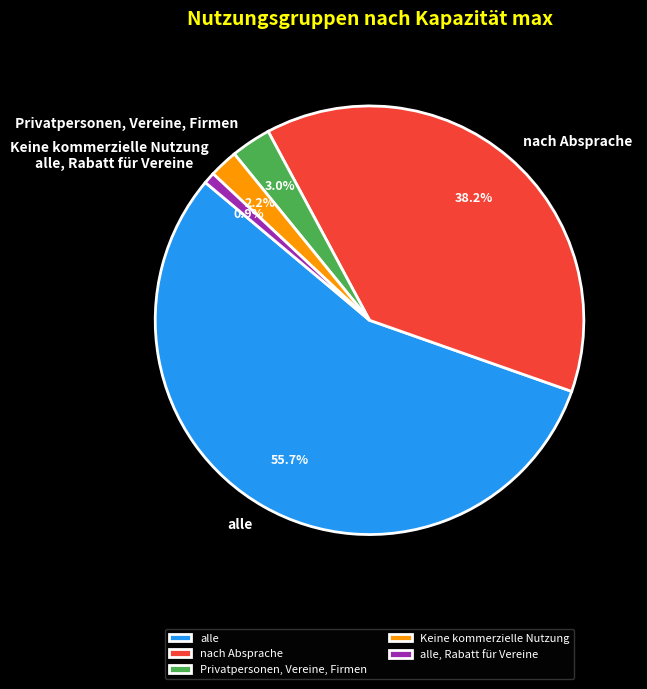

To the nearest percent, what is the difference between the alle and Keine kommerzielle Nutzung slice percentages?

54%